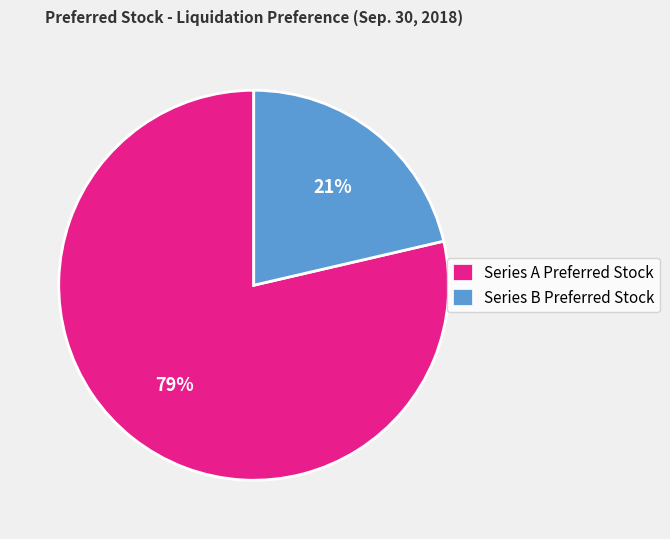

Is it true that Series A Preferred Stock is 86% of the pie?

False